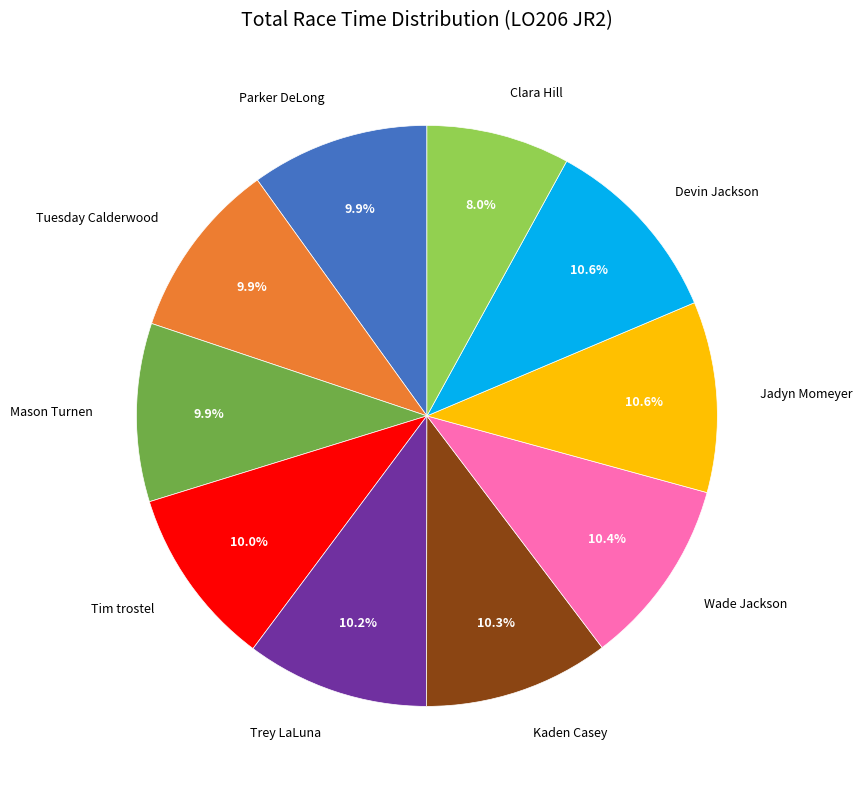

Is there any slice that represents more than half of the pie?

No